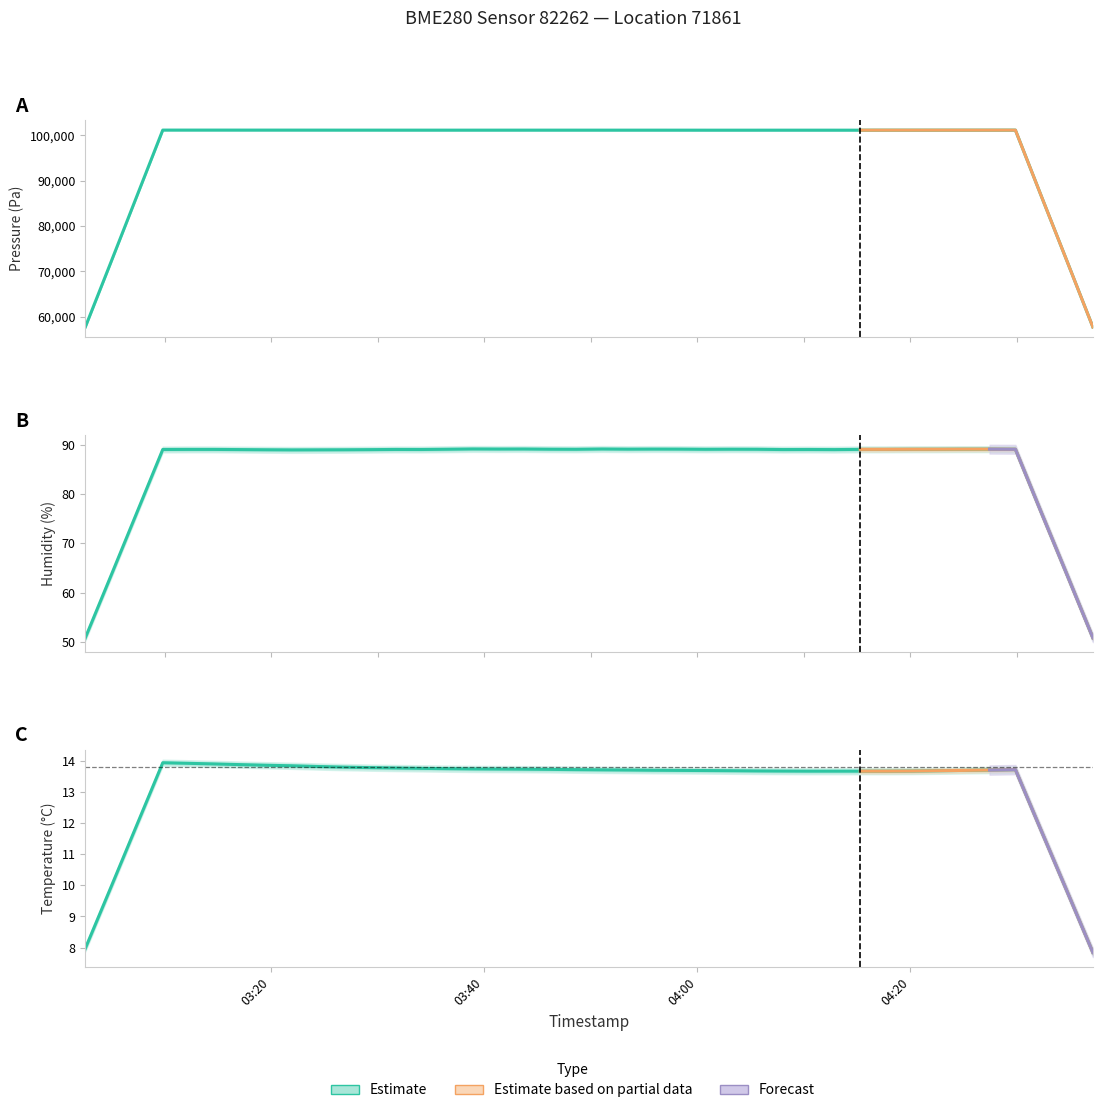

At which category does humidity reach its first local valley?

4